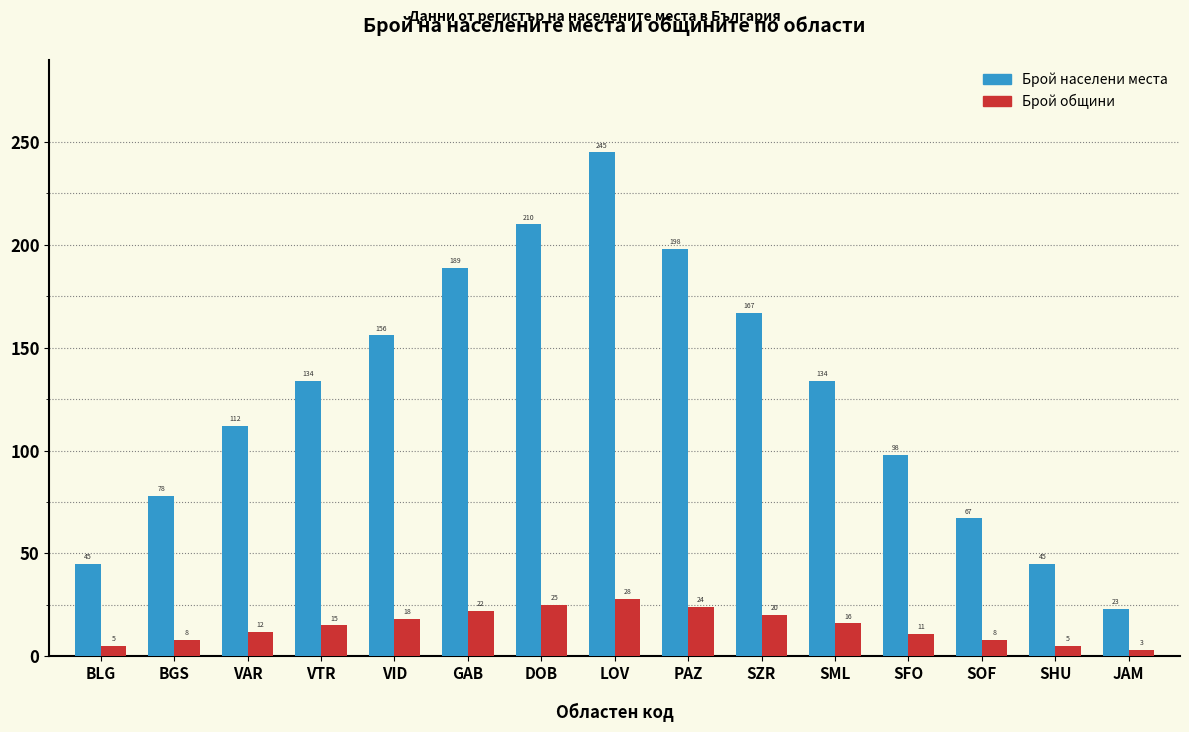

Between DOB and SML, which series saw the biggest shift?

Брой населени места